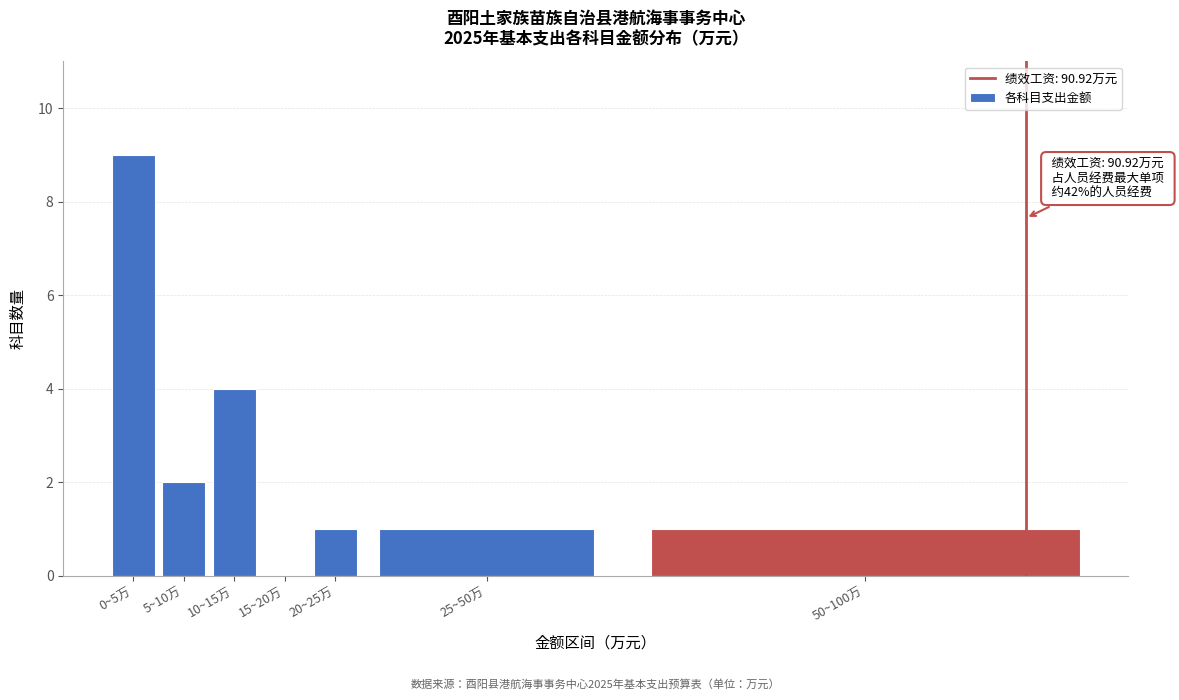

Reading right to left, transcribe all the data shown in this chart.

50~100万=1	25~50万=1	20~25万=1	15~20万=0	10~15万=4	5~10万=2	0~5万=9